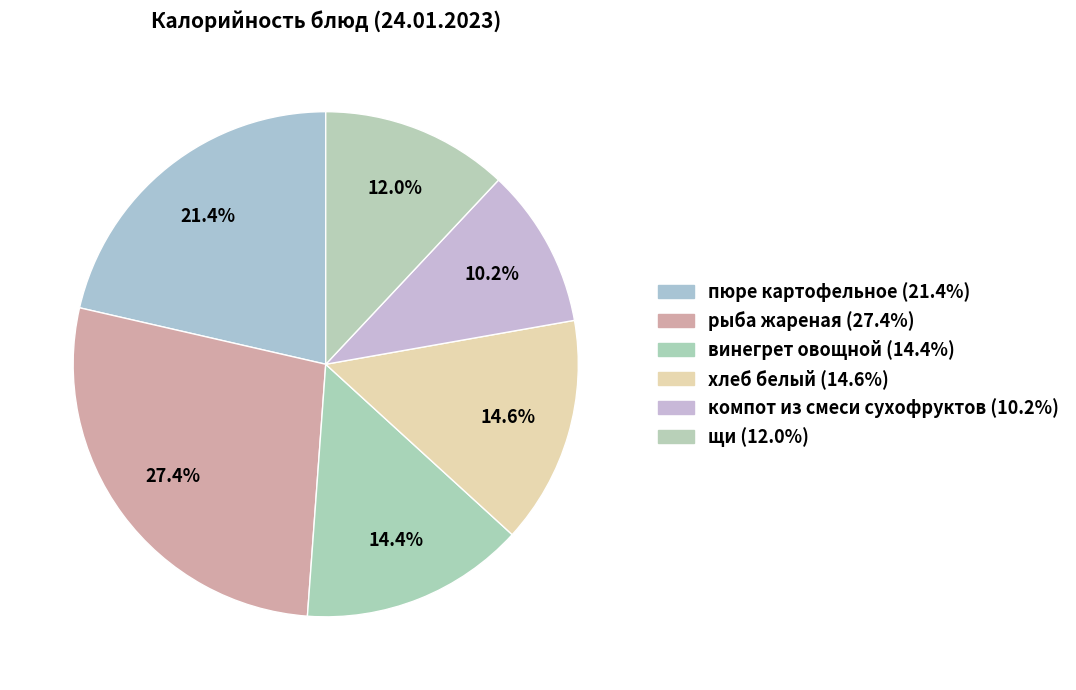

Combined, do рыба жареная and пюре картофельное account for over 50%?

No